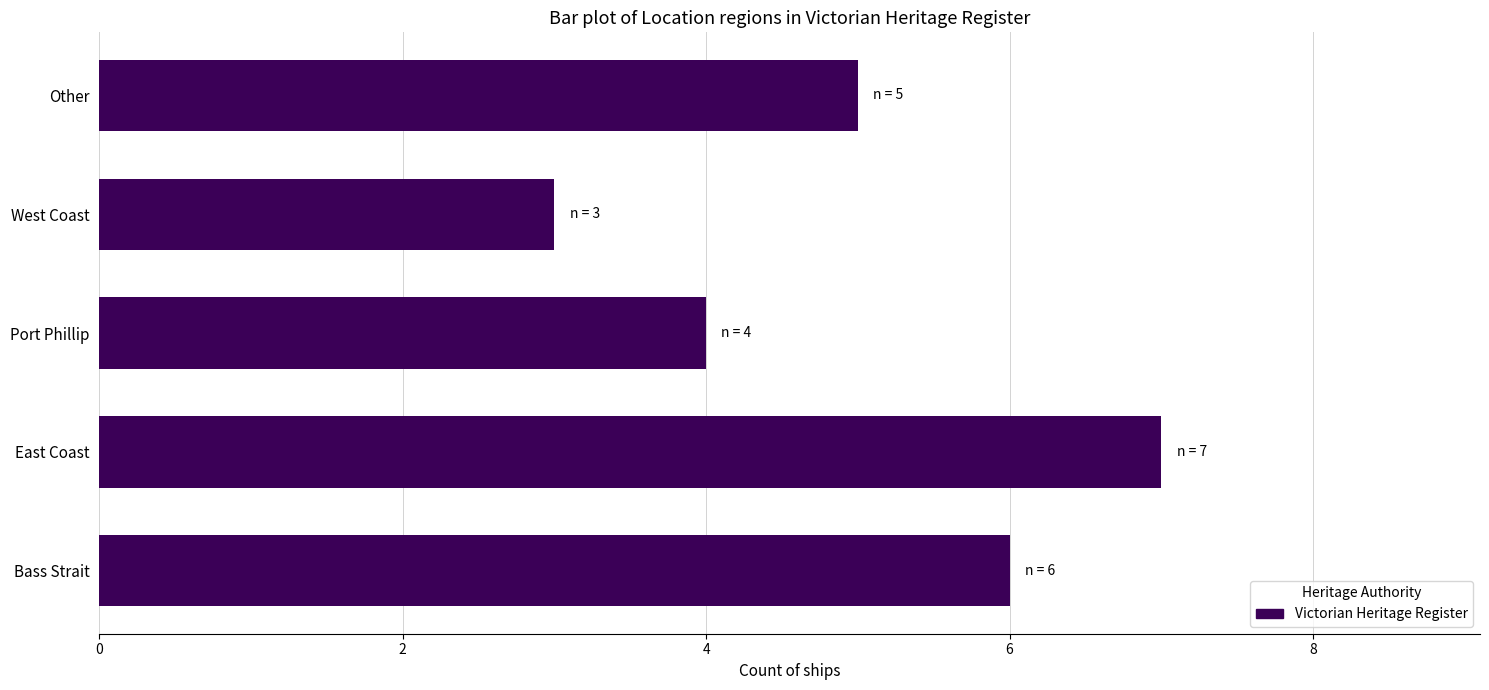

How many values are below 5?

2